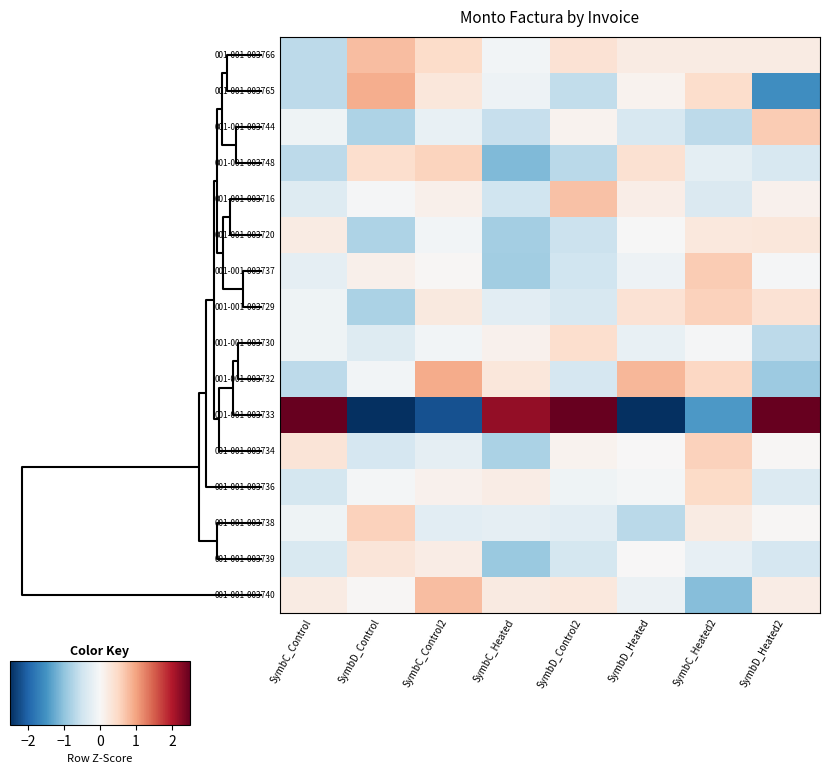

At how many categories does at least one series exceed 0?

8